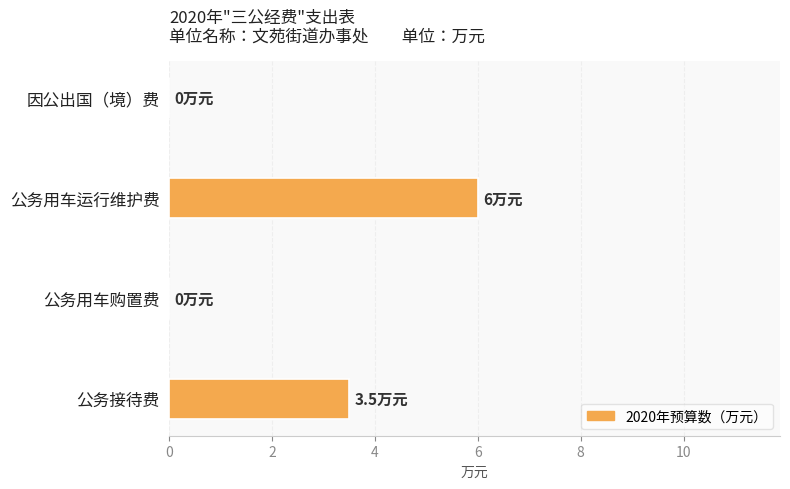

What is the change in value from 公务用车运行维护费 to 因公出国（境）费?

-6.0